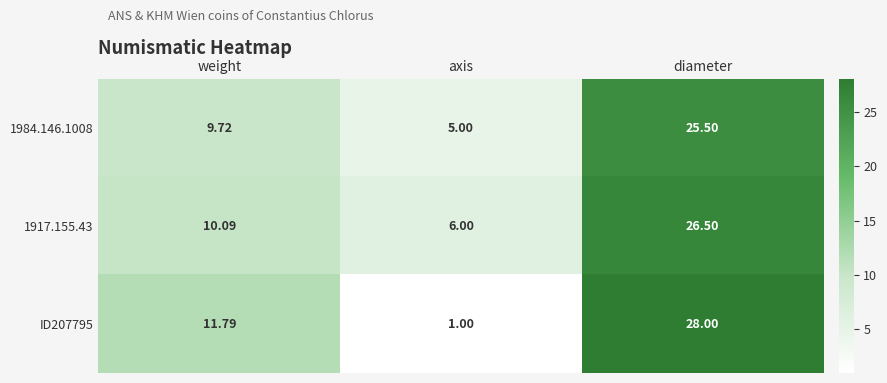

Which series has the largest total across all categories?

1917.155.43